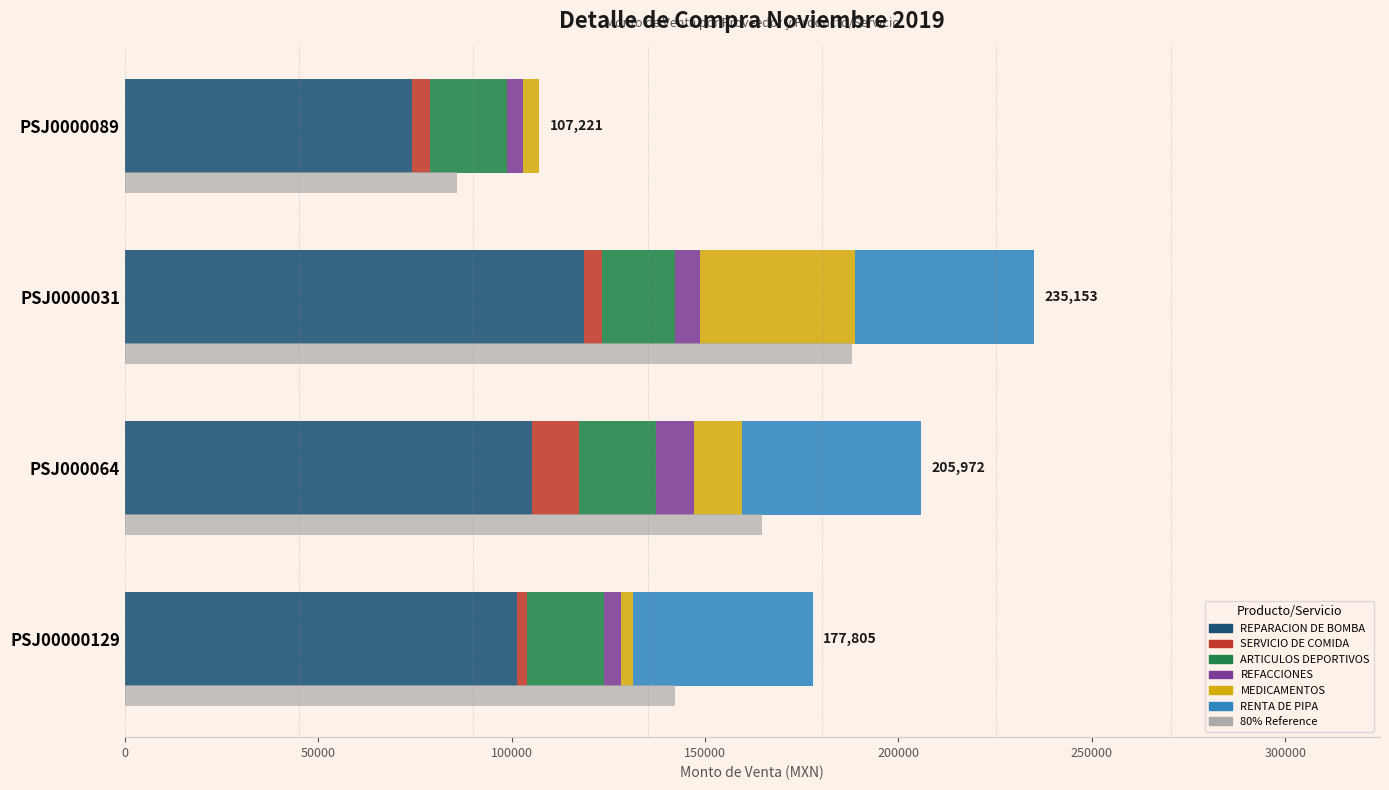

How many groups of bars are there?

4